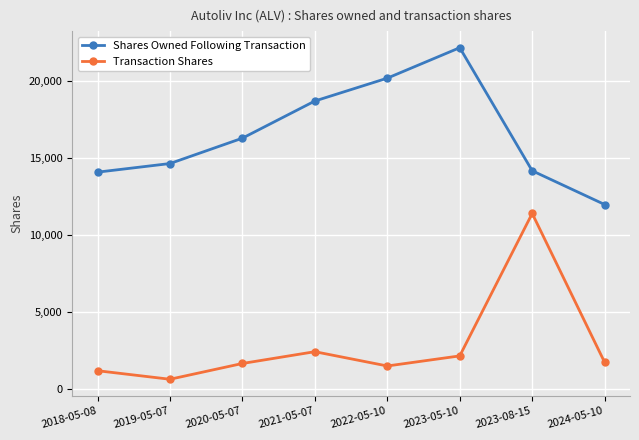

How many lines are shown in the chart?

2